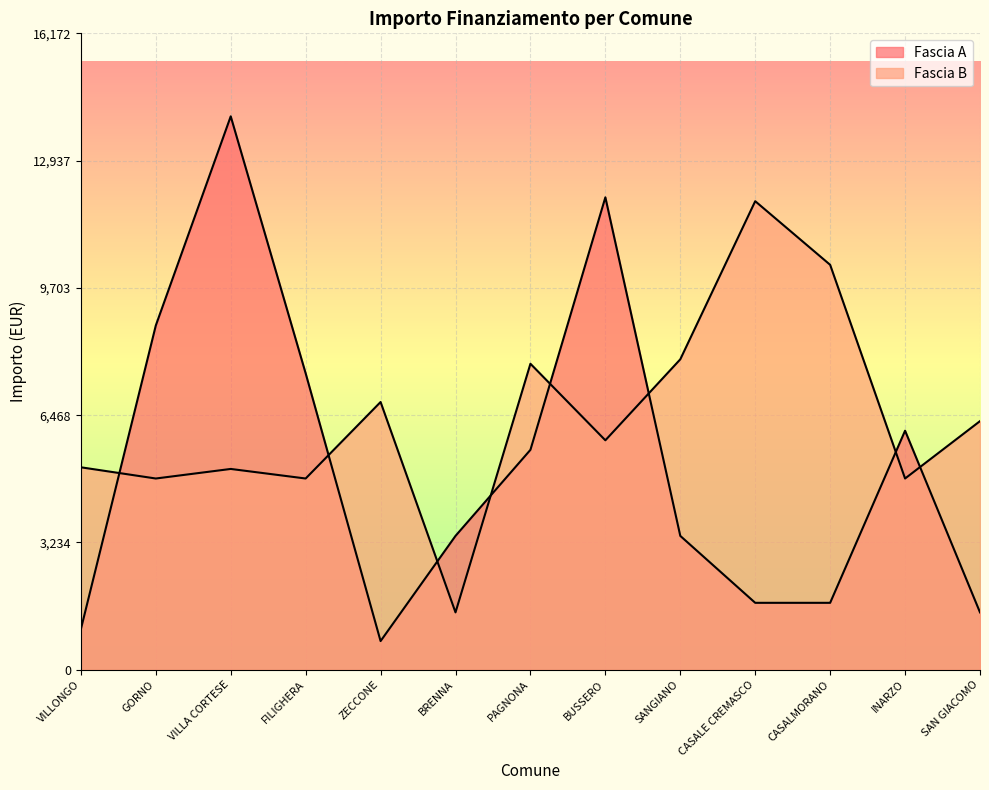

At SANGIANO, list the series in order from smallest to largest.

Fascia A, Fascia B